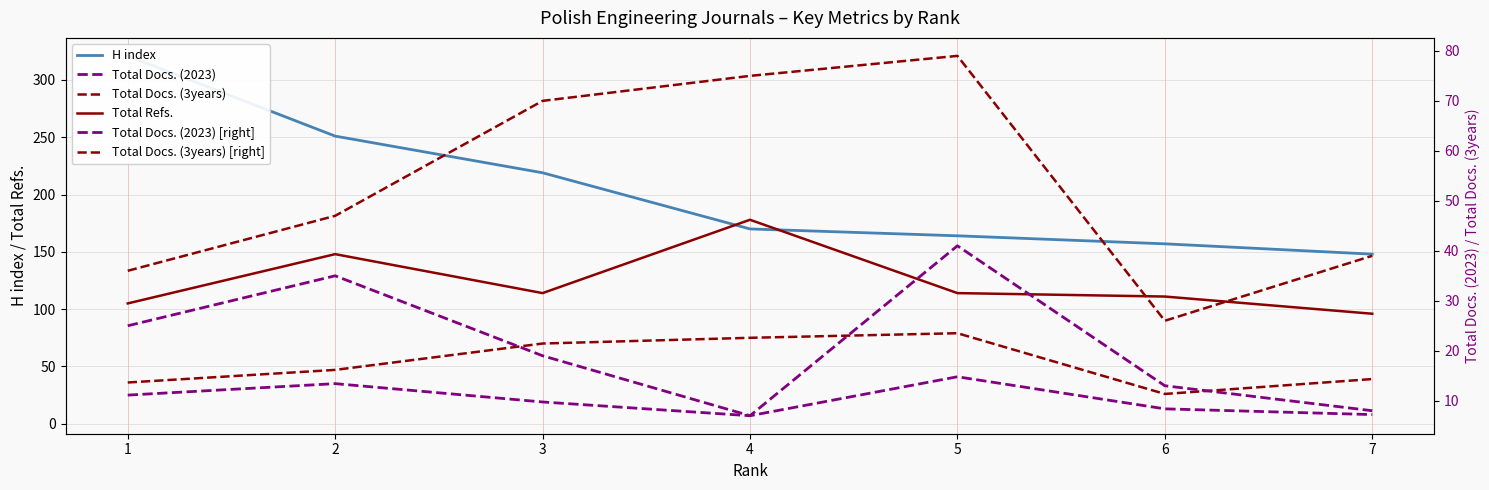

Where do H index and Total Refs. first cross each other?

3 and 4